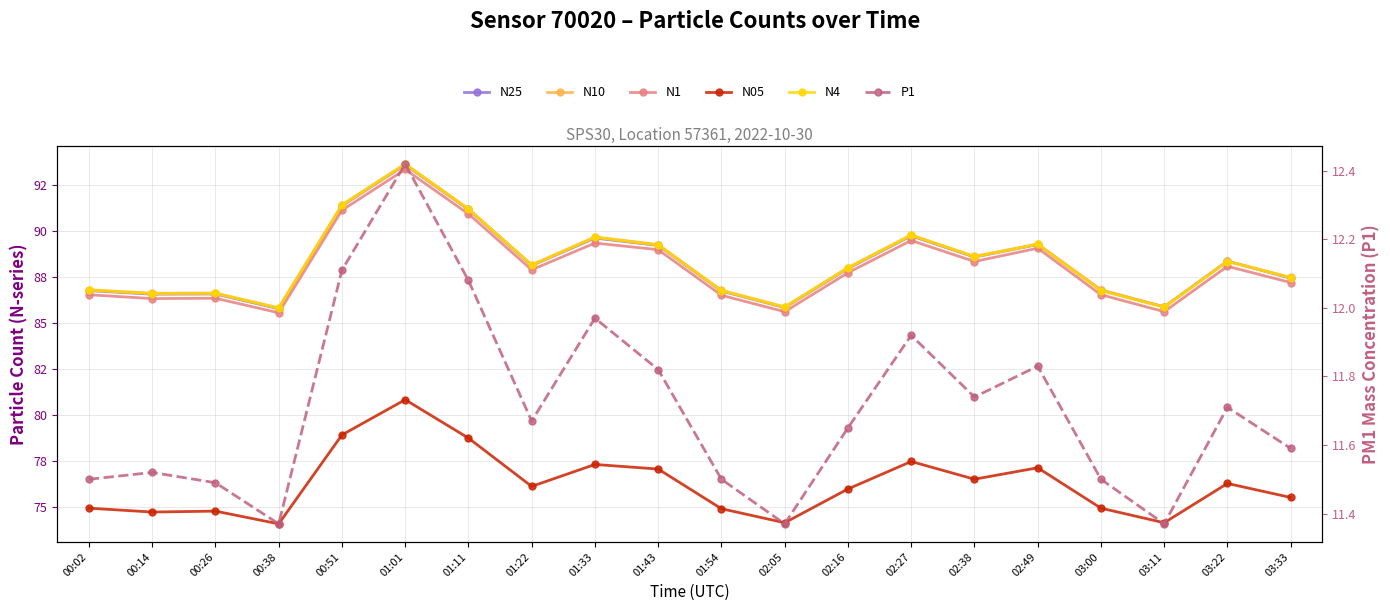

Is the value of P1 at 01:43 greater than the value of N05 at 02:38?

No